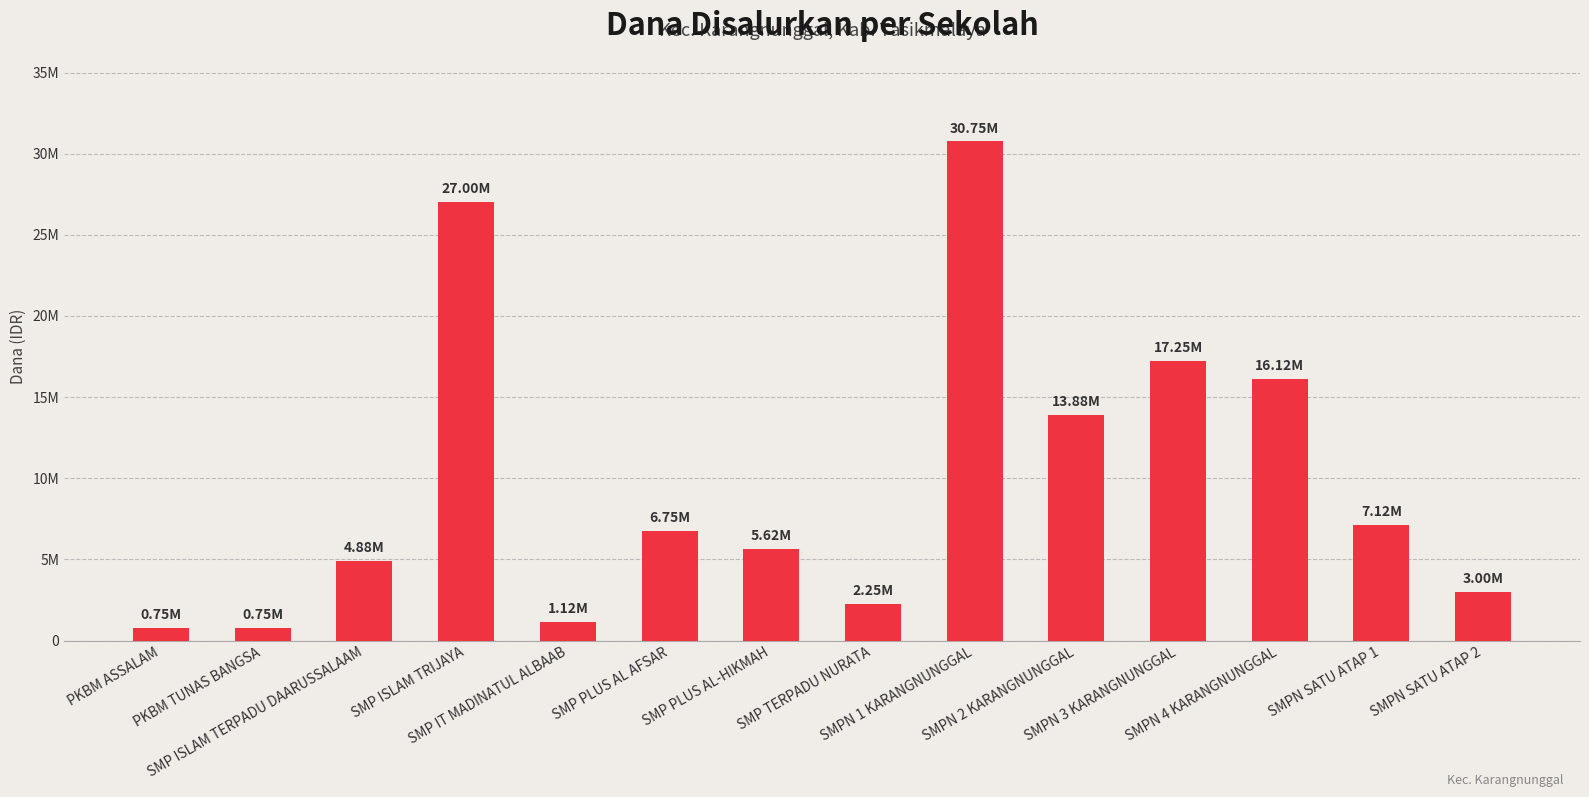

Are the bars grouped side by side (vs. stacked)?

No